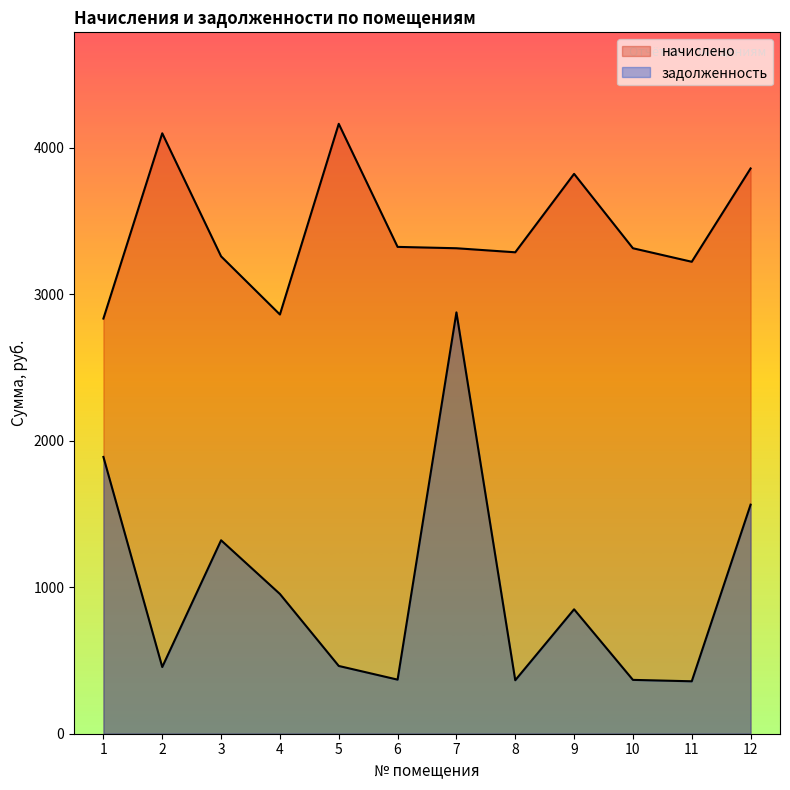

What is the total value across all series at 7?

6192.0